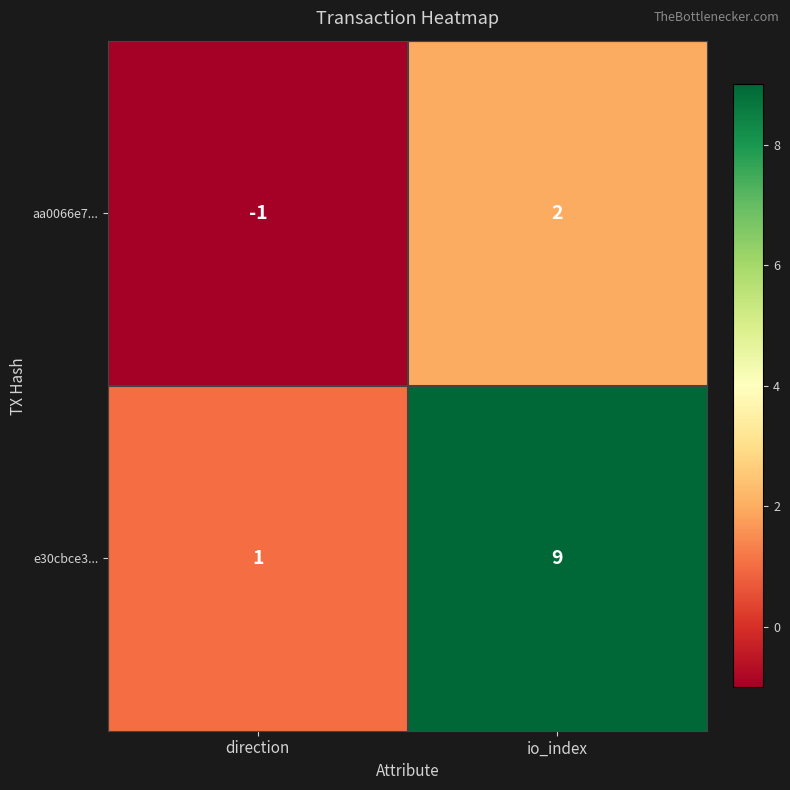

At which label does aa0066e7... reach its minimum?

direction